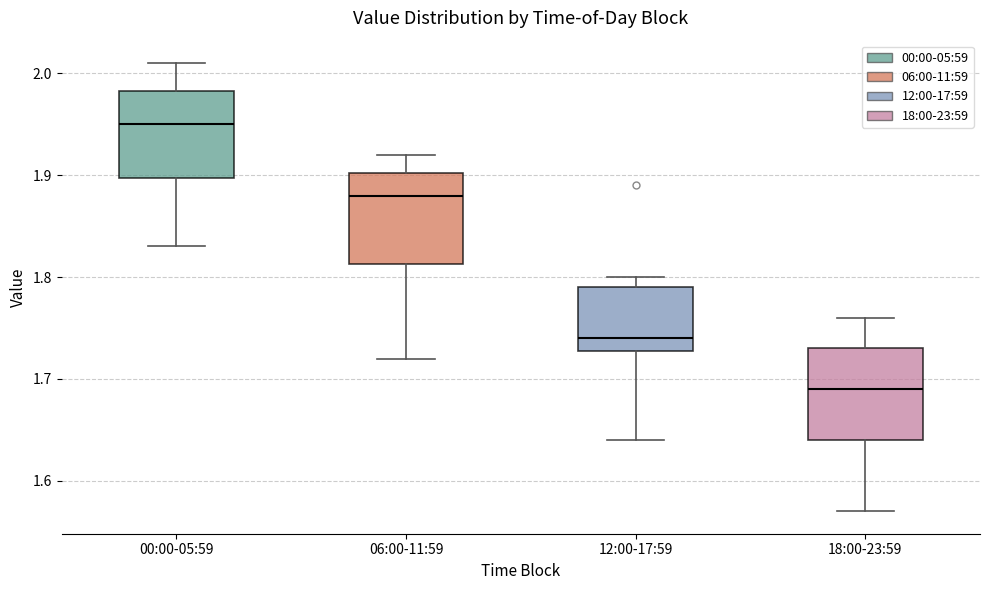

Where does the upper whisker of the box for 18:00-23:59 end on the y-axis? The values are not printed on the chart, so give them approximately, as read against the axis.

1.76